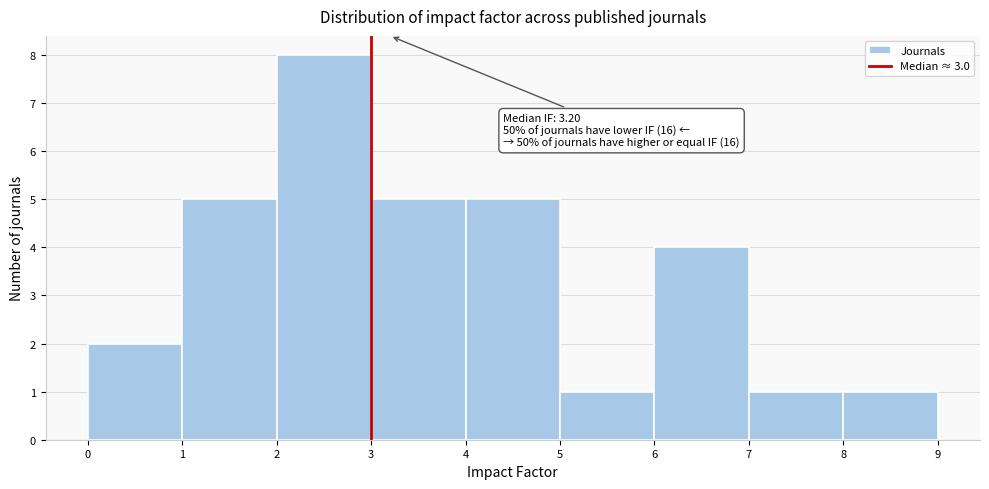

Over which range of the x-axis is the bar tallest?

2 to 3